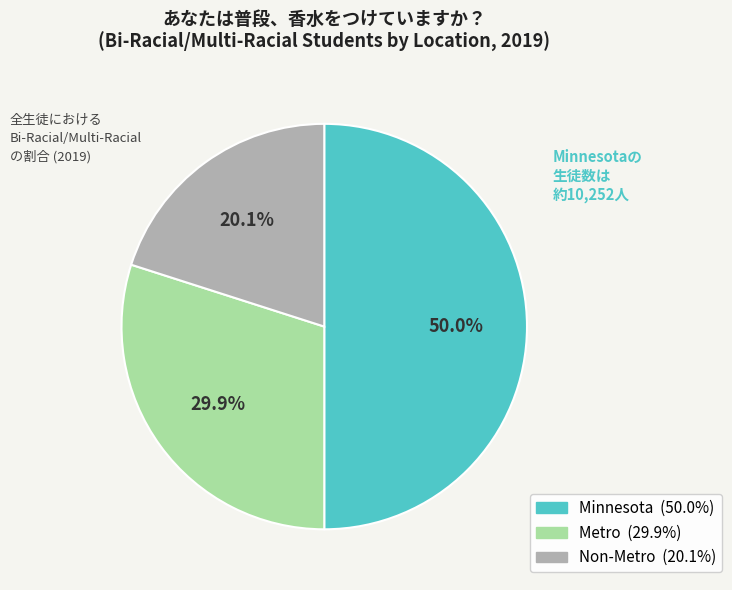

Does Metro account for over 50% of the chart?

No